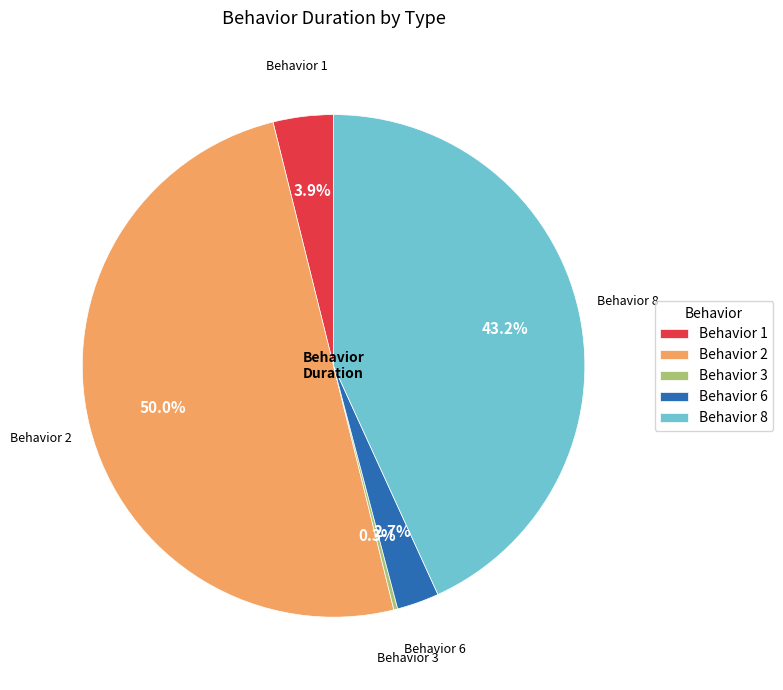

Does Behavior 1 account for over 50% of the chart?

No